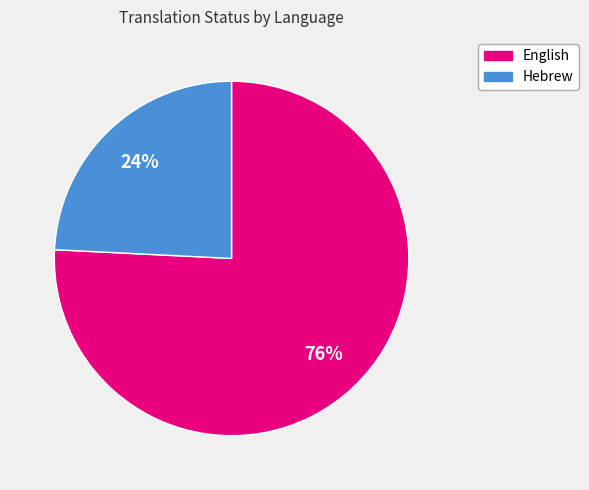

What percentage is the English slice, to the nearest percent?

76%